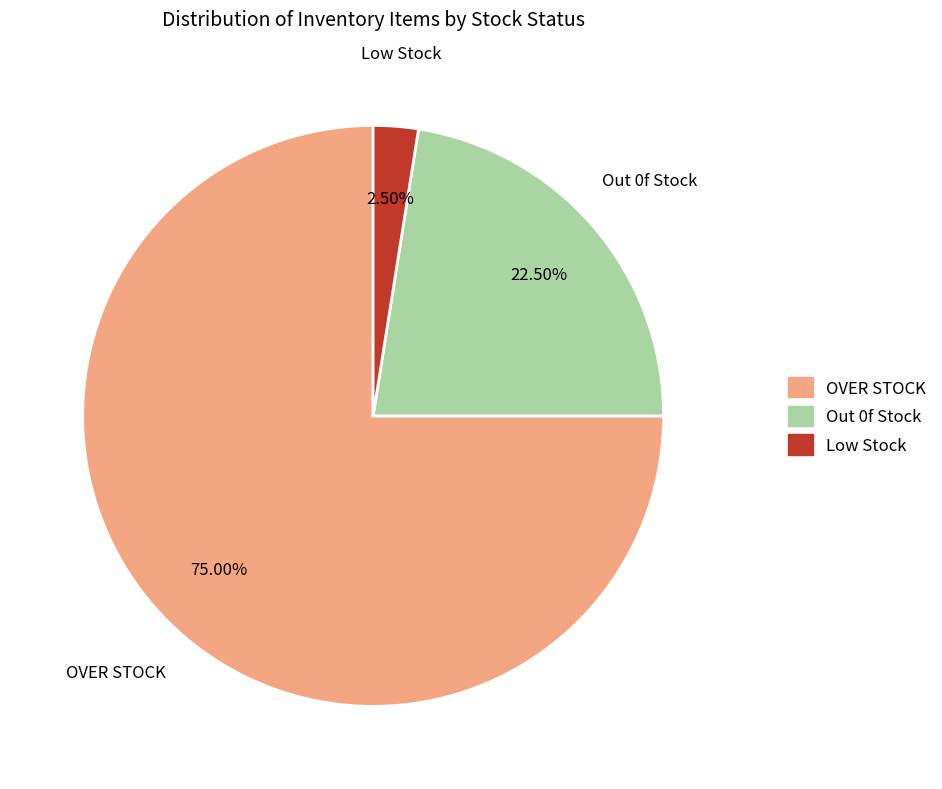

To the nearest percent, what is the average slice percentage?

33%